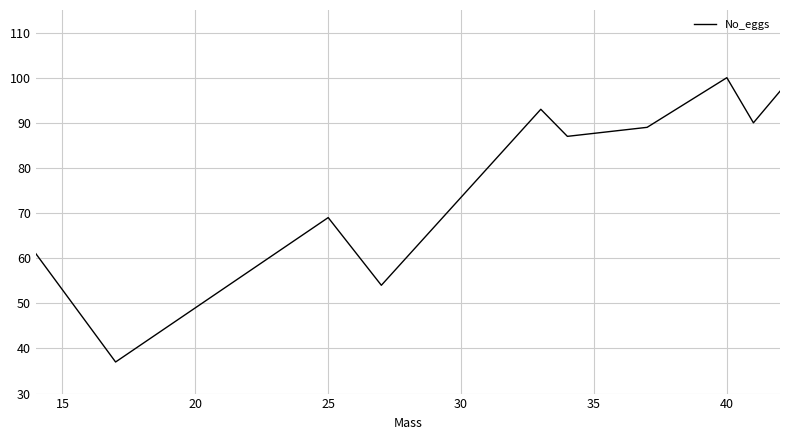

What is the minimum value shown in the chart?

37